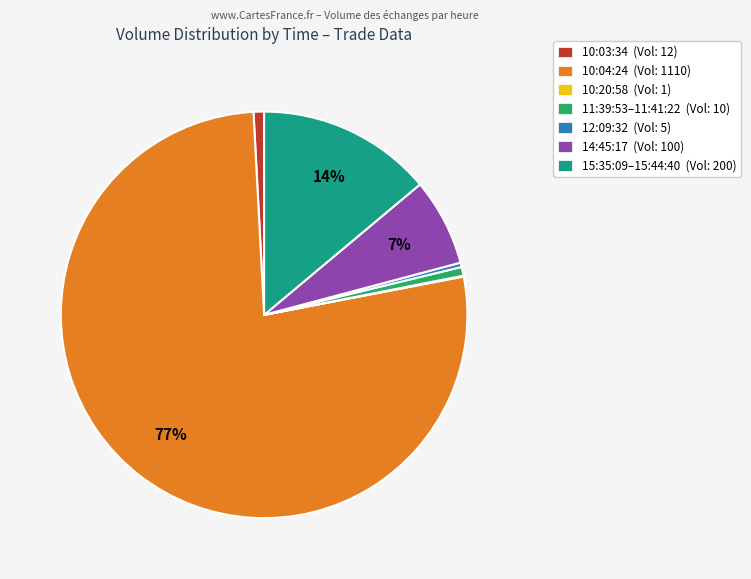

Is the sum of 10:04:24 (Vol: 1110) and 14:45:17 (Vol: 100) greater than half?

Yes